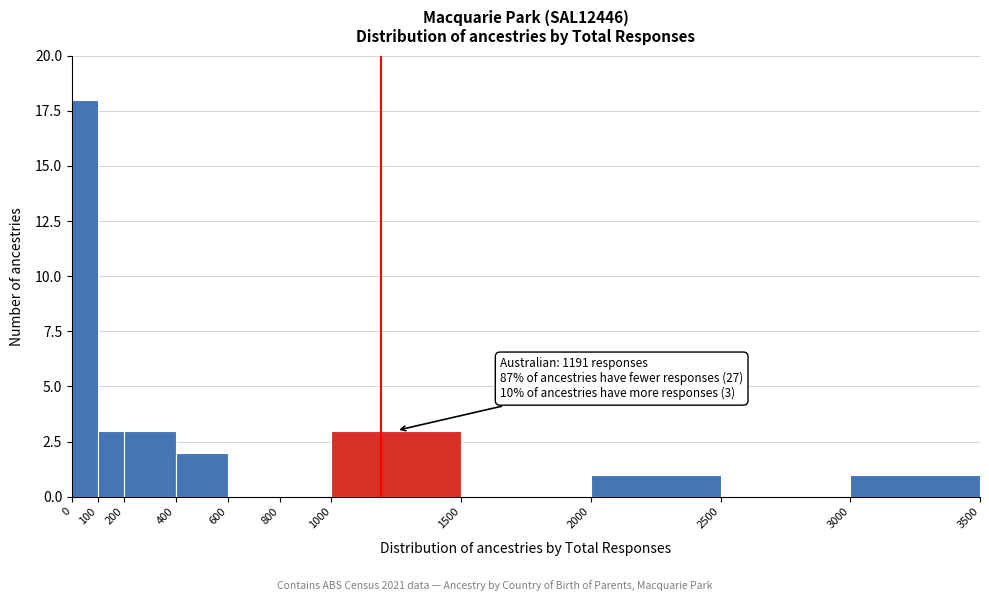

Which range on the x-axis has the tallest bar?

0 to 100